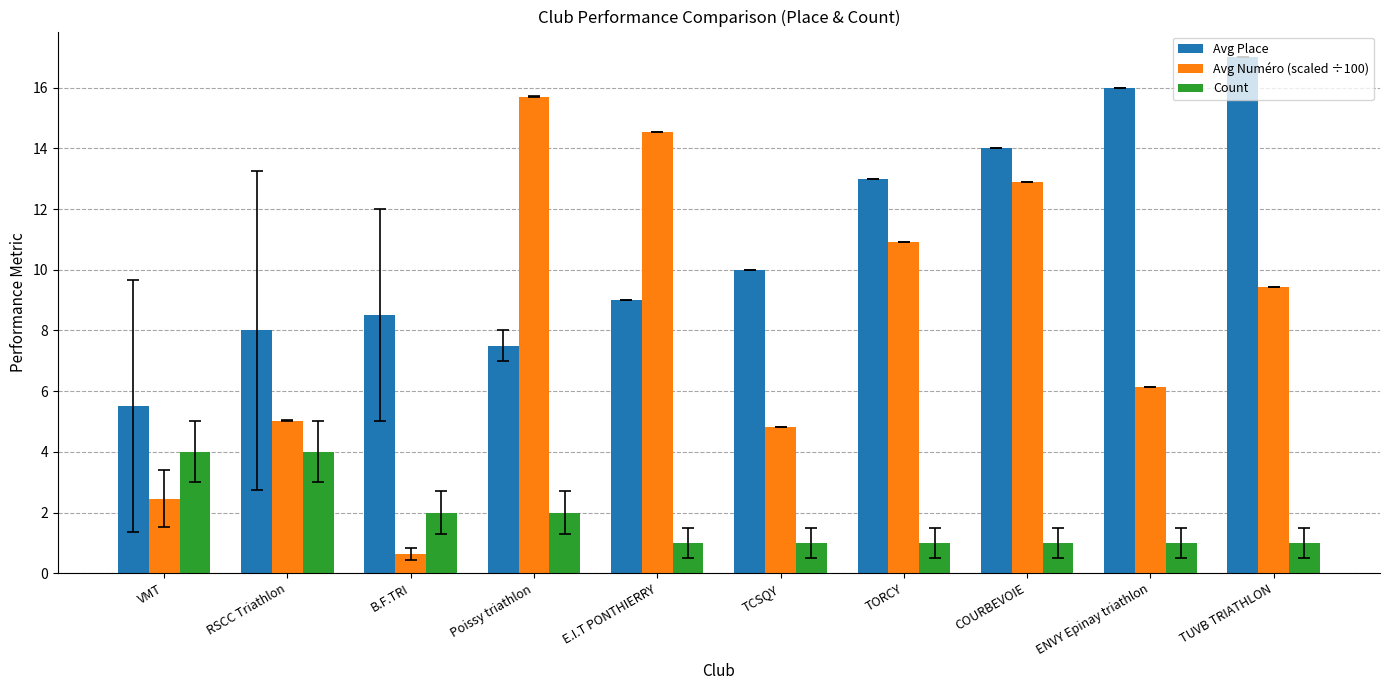

Which series has the widest spread of values?

Avg Numéro (scaled ÷100)